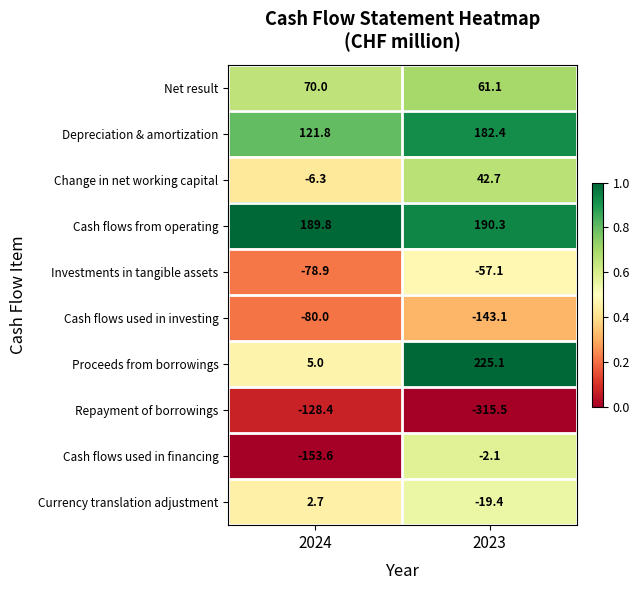

Which series has the largest range (max minus min)?

Proceeds from borrowings